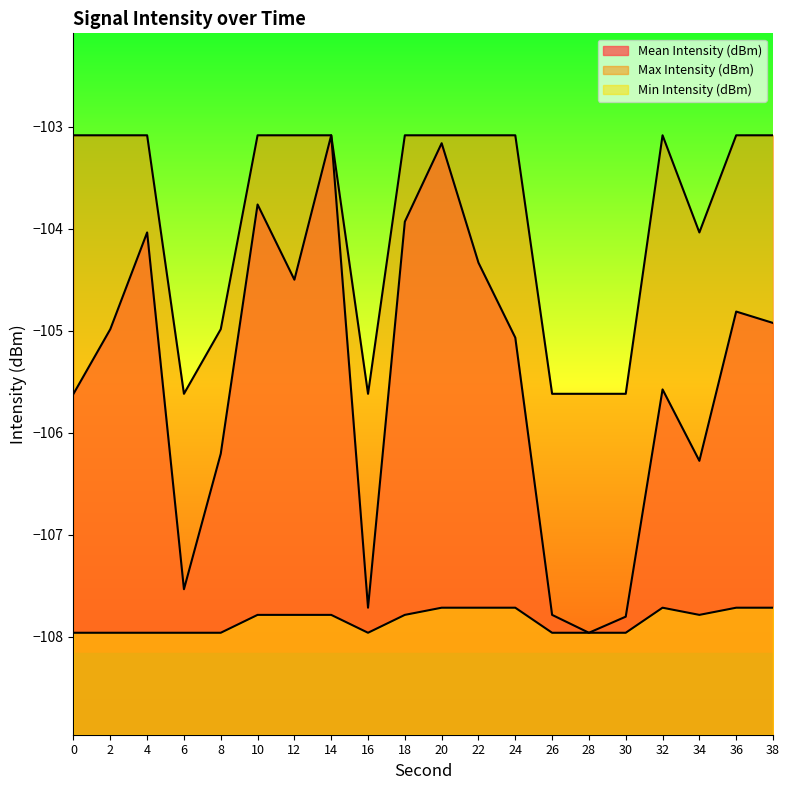

Rank the categories by Mean Intensity (dBm) value from lowest to highest.

28, 30, 26, 16, 6, 34, 8, 0, 32, 24, 2, 38, 36, 12, 22, 4, 18, 10, 20, 14